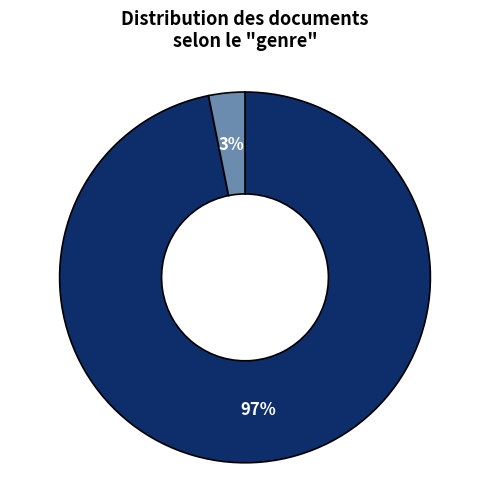

Is there any slice that represents more than half of the pie?

Yes